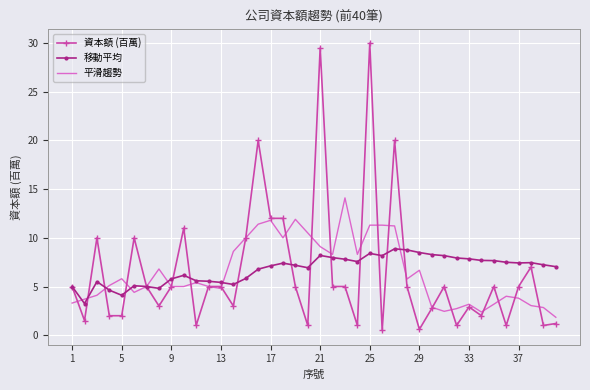

List the series in order of their peak value, highest first.

資本額 (百萬), 平滑趨勢, 移動平均